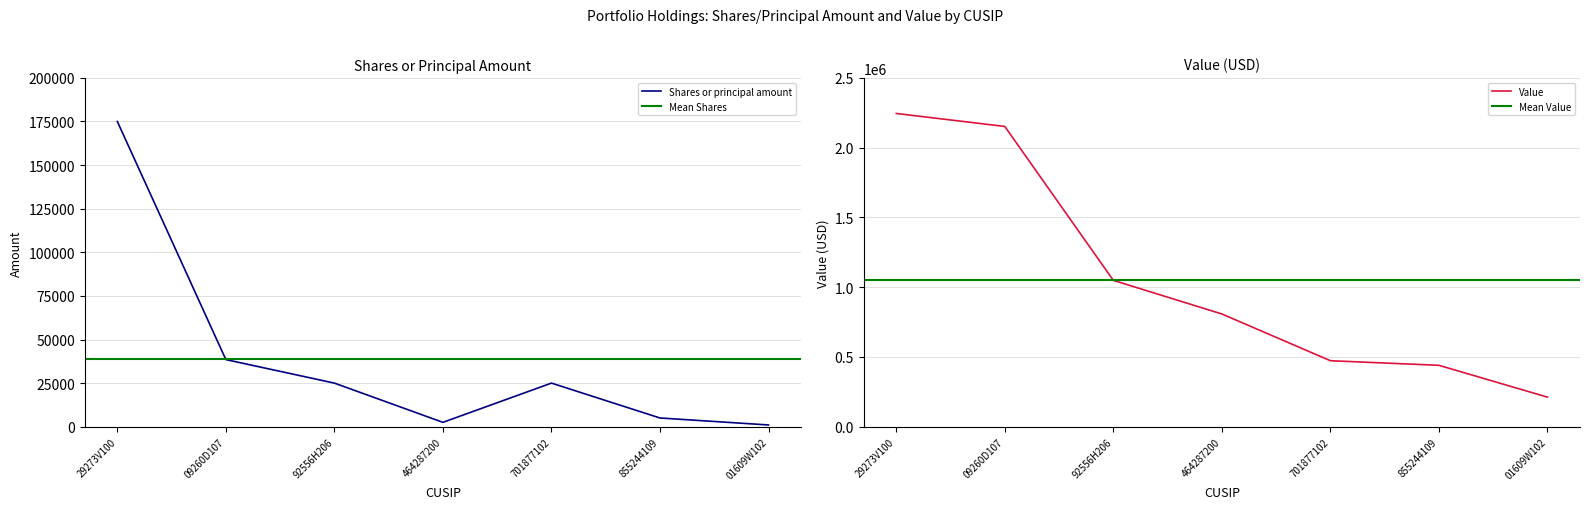

True or false: Shares or principal amount and Value cross at least once.

False